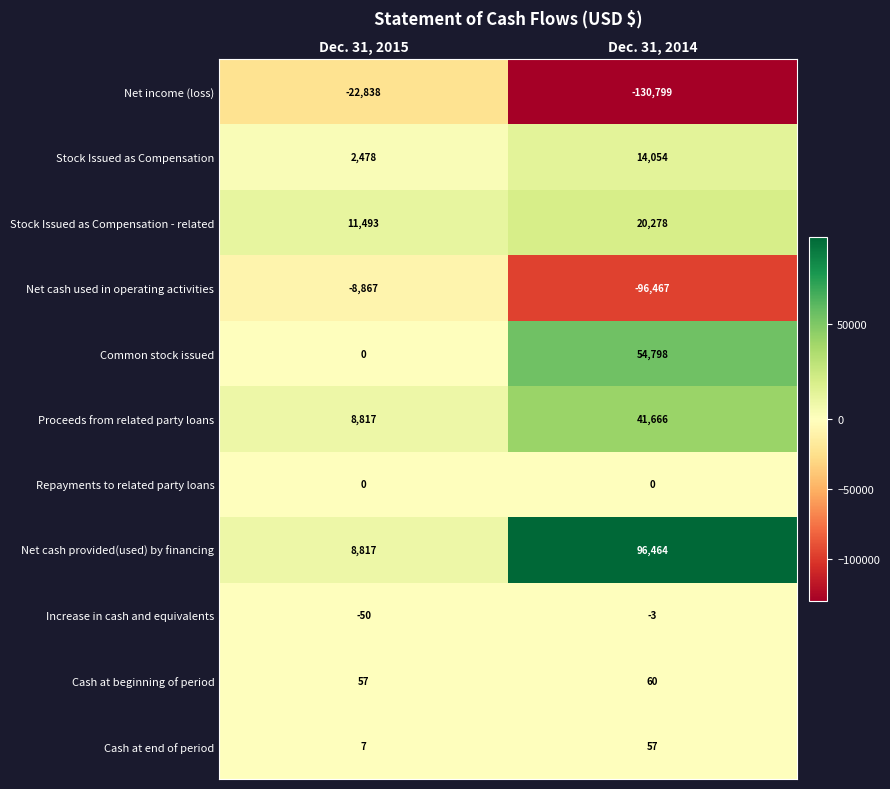

What is the highest value of the Stock Issued as Compensation series?

14054